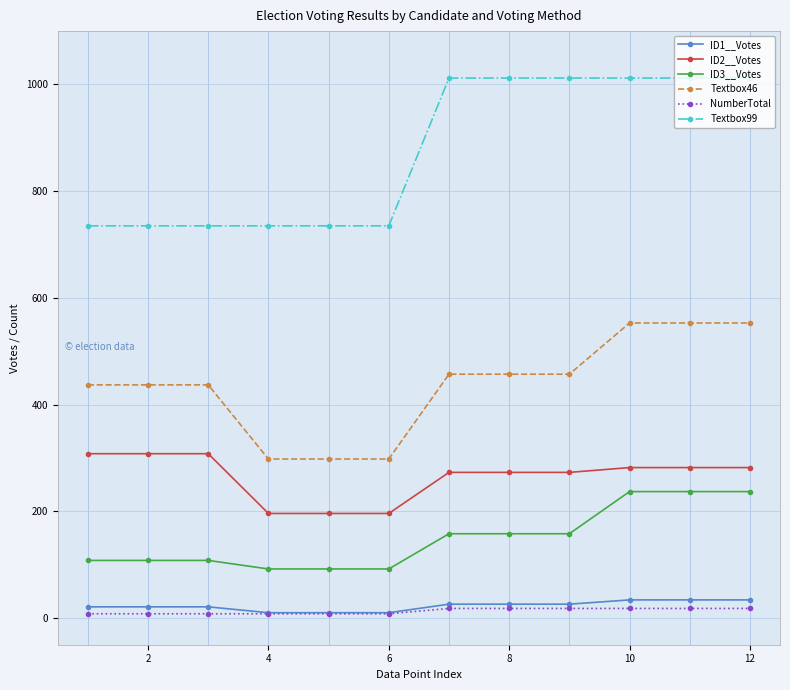

What are all the series names shown in the legend?

ID1__Votes, ID2__Votes, ID3__Votes, Textbox46, NumberTotal, Textbox99